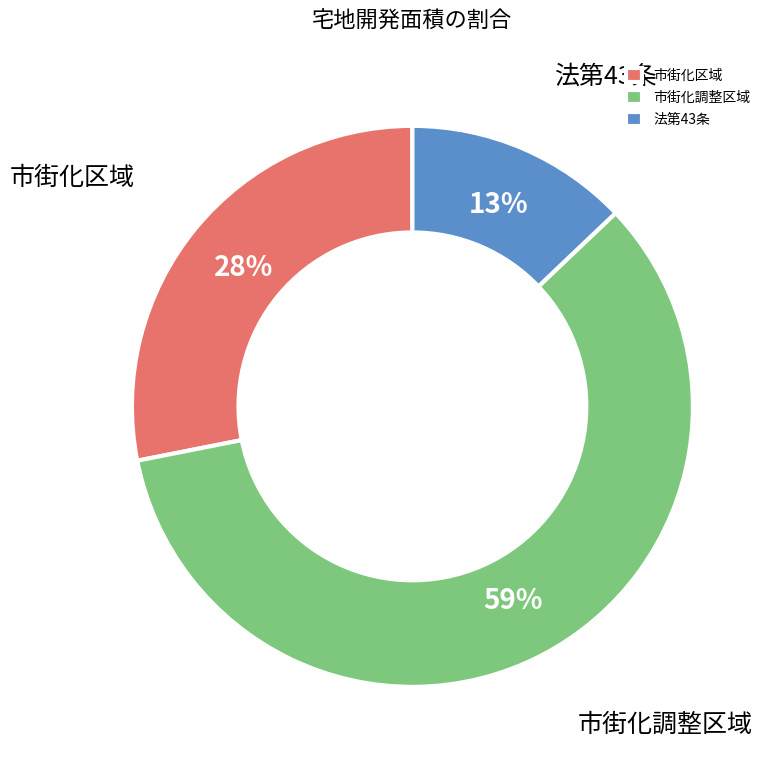

Which category accounts for the majority?

市街化調整区域